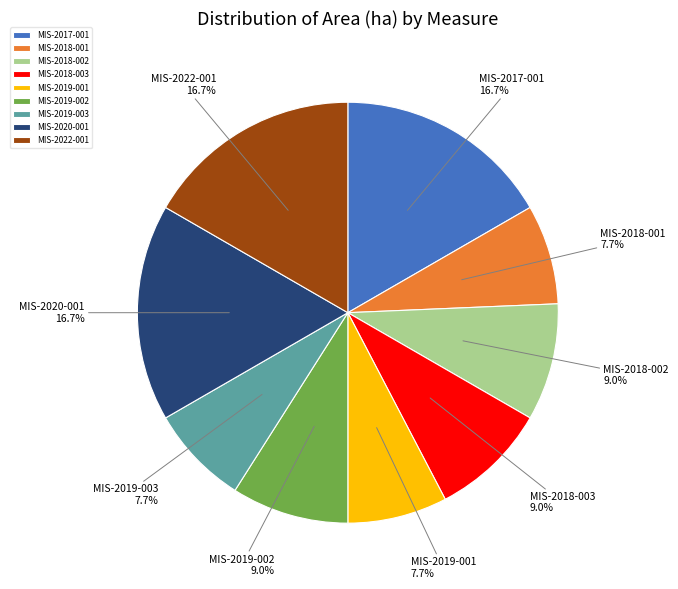

To the nearest percent, what is the average slice percentage?

11%